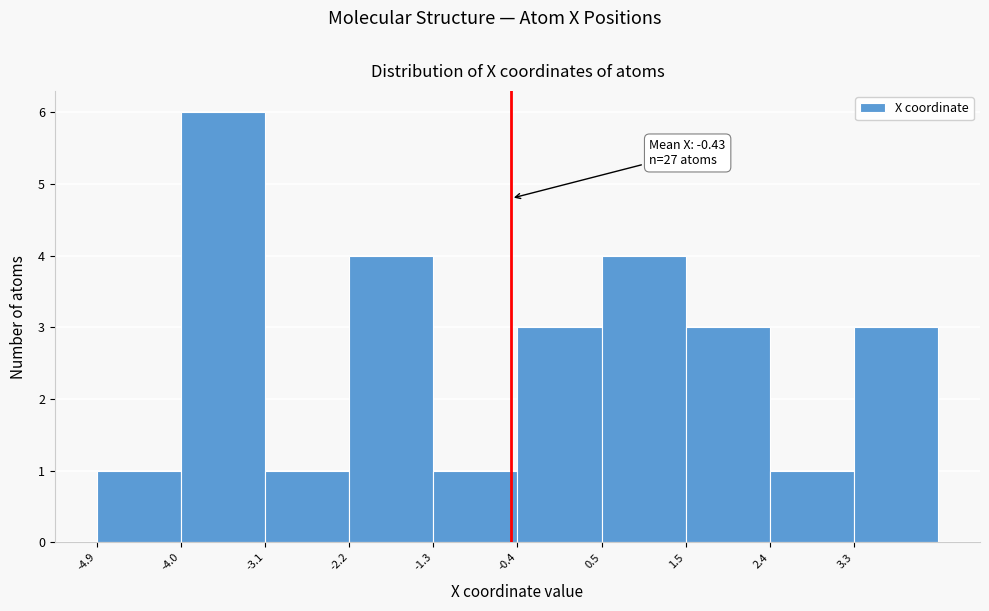

Which range on the x-axis has the tallest bar?

-4.0 to -3.1